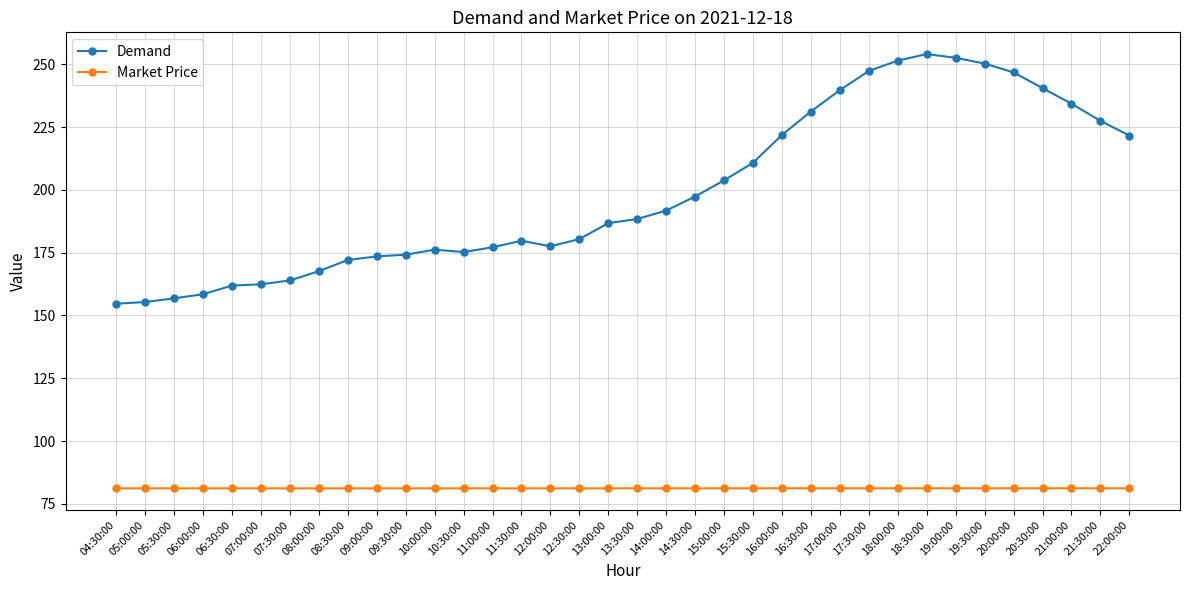

What are all the series names shown in the legend?

Demand, Market Price